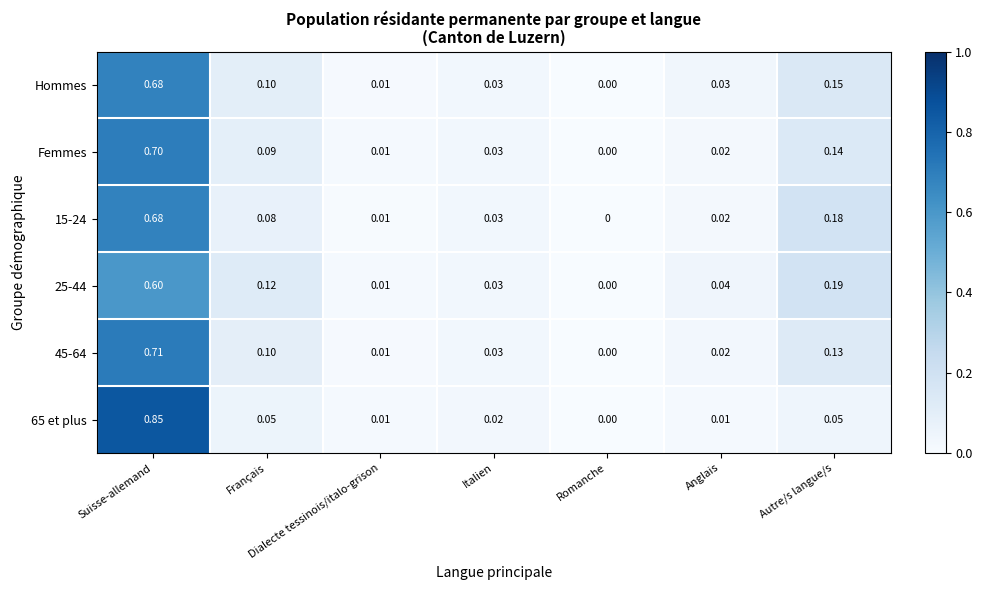

At which category is the sum across all series the highest?

Suisse-allemand